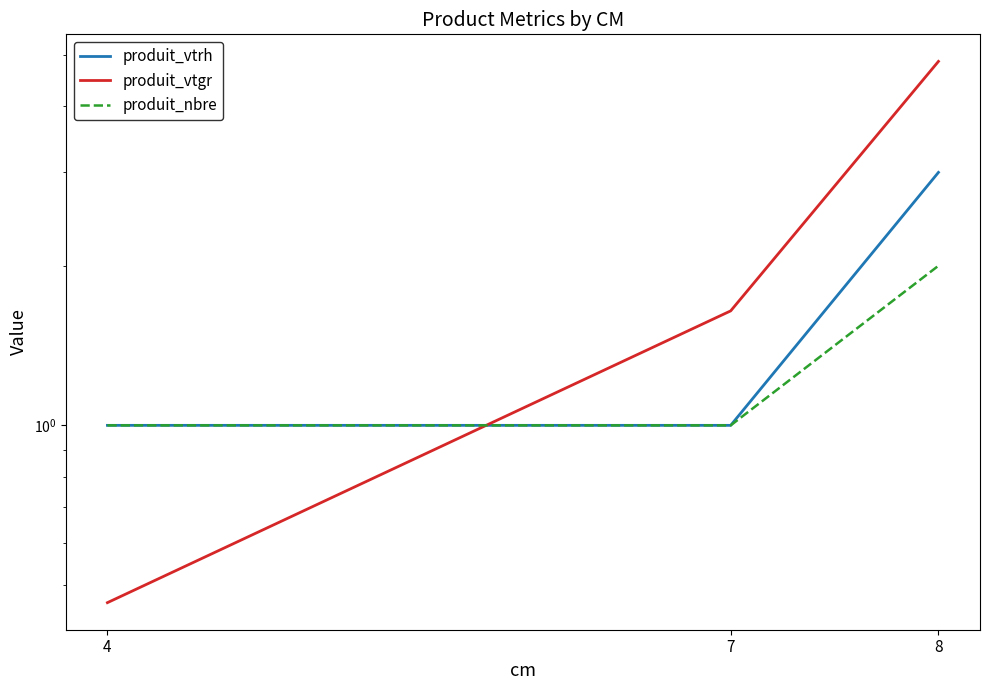

Does the chart have visible grid lines?

No